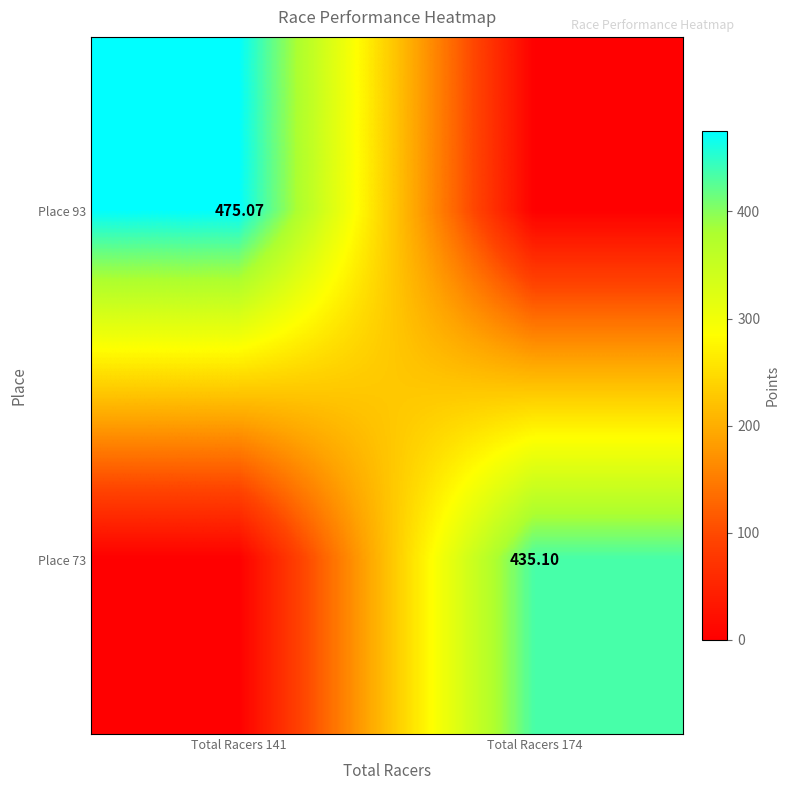

List the labels in order of Place 93 value, largest first.

Total Racers 141, Total Racers 174